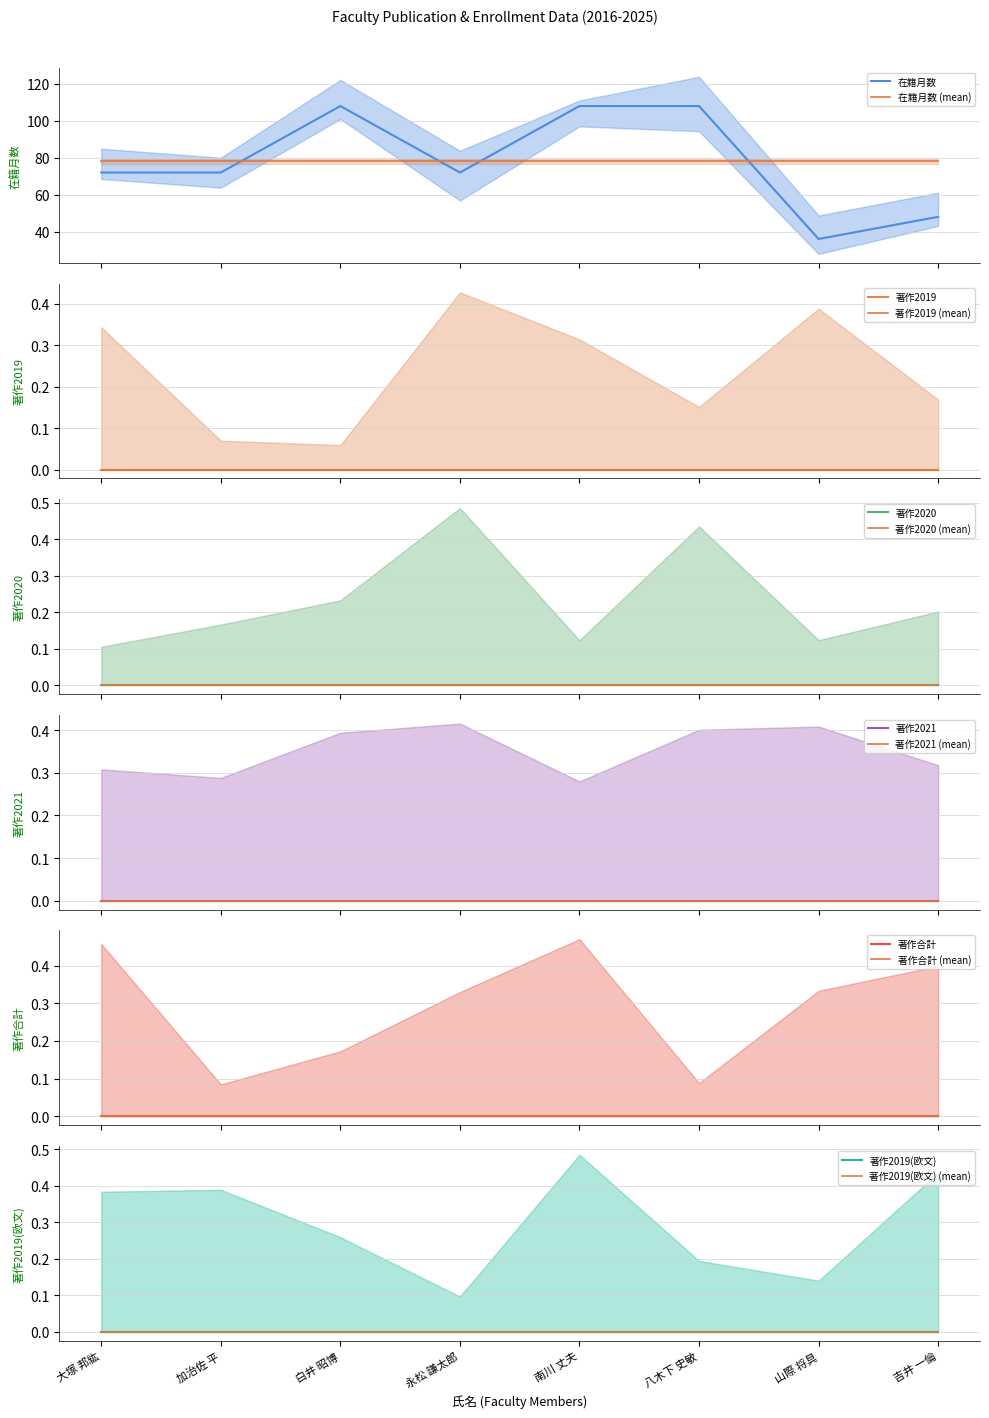

The 著作2020 series shows 0 at 加治佐 平. True or false?

True